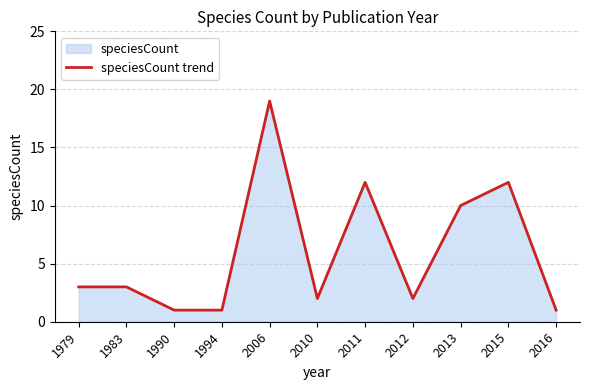

True or false: there are more than 0 points higher than both neighbors.

True